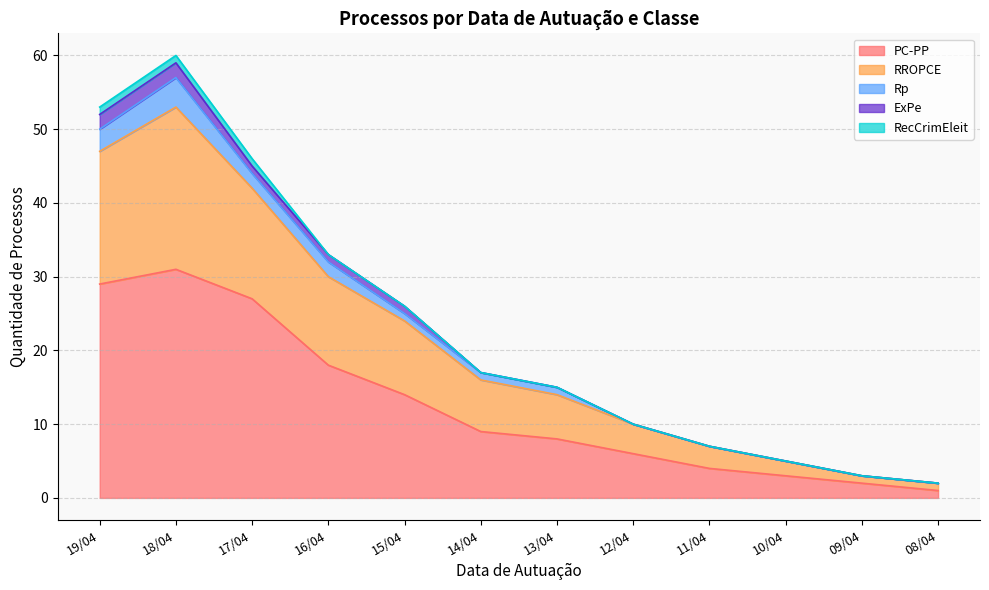

How many interior local peaks does the PC-PP series have?

1